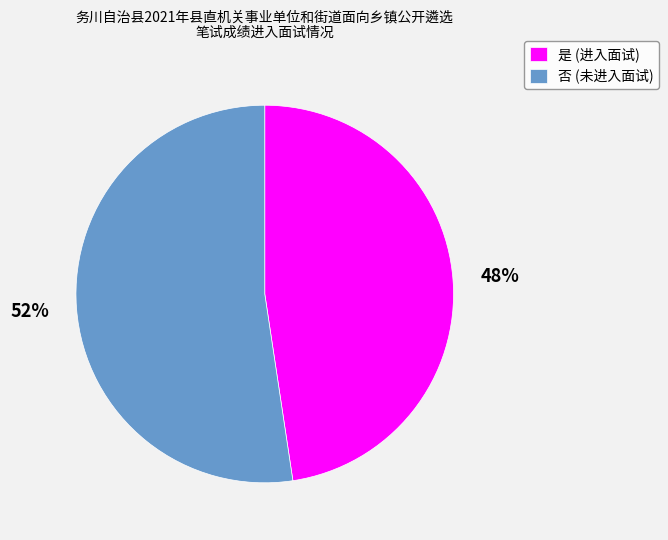

Combined, do 是 (进入面试) and 否 (未进入面试) account for over 50%?

Yes